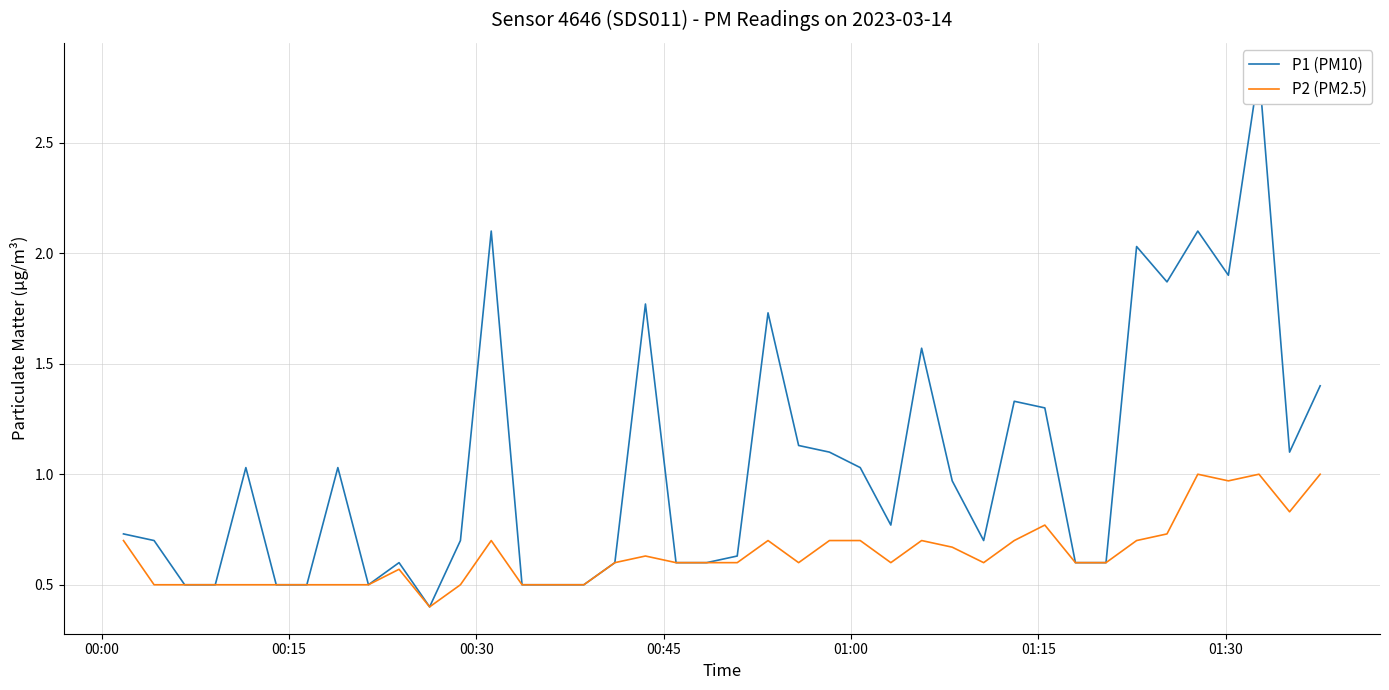

What is the lowest value of the P2 (PM2.5) series?

0.4